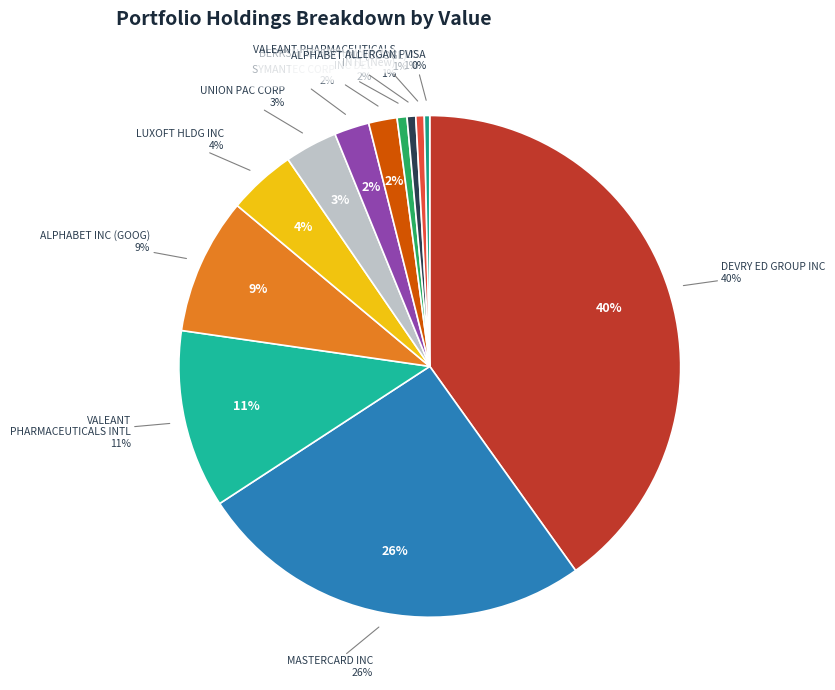

The VALEANT PHARMACEUTICALS INTL slice represents 11% of the pie. True or false?

True